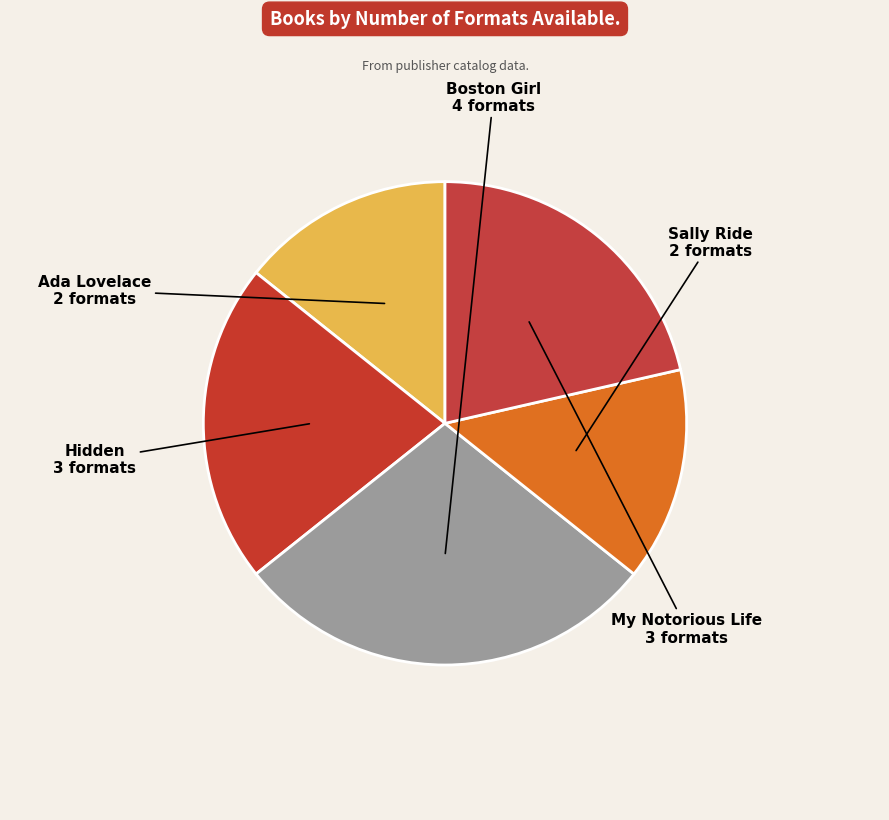

Is the sum of My Notorious Life and Hidden greater than half?

No